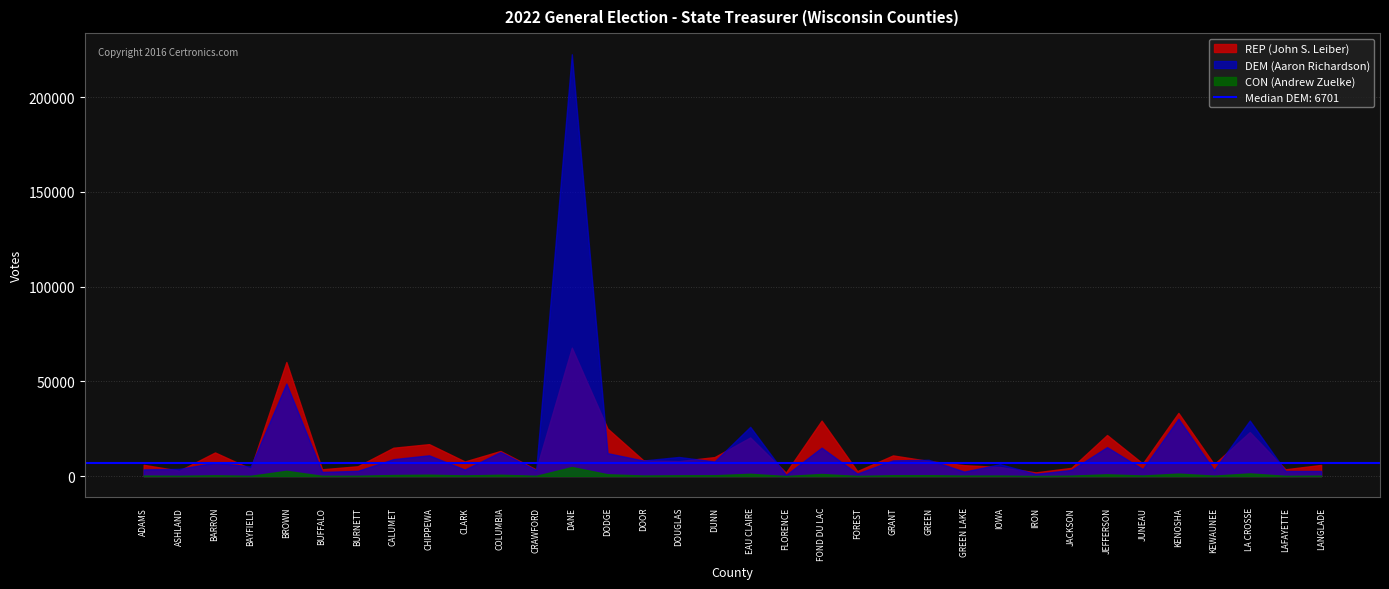

Reading right to left, list all the values displayed in this chart.

DEM (Aaron Richardson): 2733	2702	29333	3215	30260	3717	15318	3267	1210	6314	2392	8632	8314	1339	15019	605	26029	7742	10119	8255	12115	222685	3199	12756	3451	10990	8965	2790	2233	48879	5126	7088	3842	3570
REP (John S. Leiber): 5921	3614	23263	6279	33360	6656	21706	4367	1987	4835	5784	8001	10936	2649	29297	1856	20406	10054	7922	8422	25121	67812	3542	13284	7749	16882	14993	5208	3622	60249	3924	12493	2882	5973
CON (Andrew Zuelke): 234	138	1447	249	1351	313	973	242	39	279	257	479	459	93	1139	33	1249	457	421	309	1001	4812	164	731	351	769	584	169	162	2826	162	422	161	273